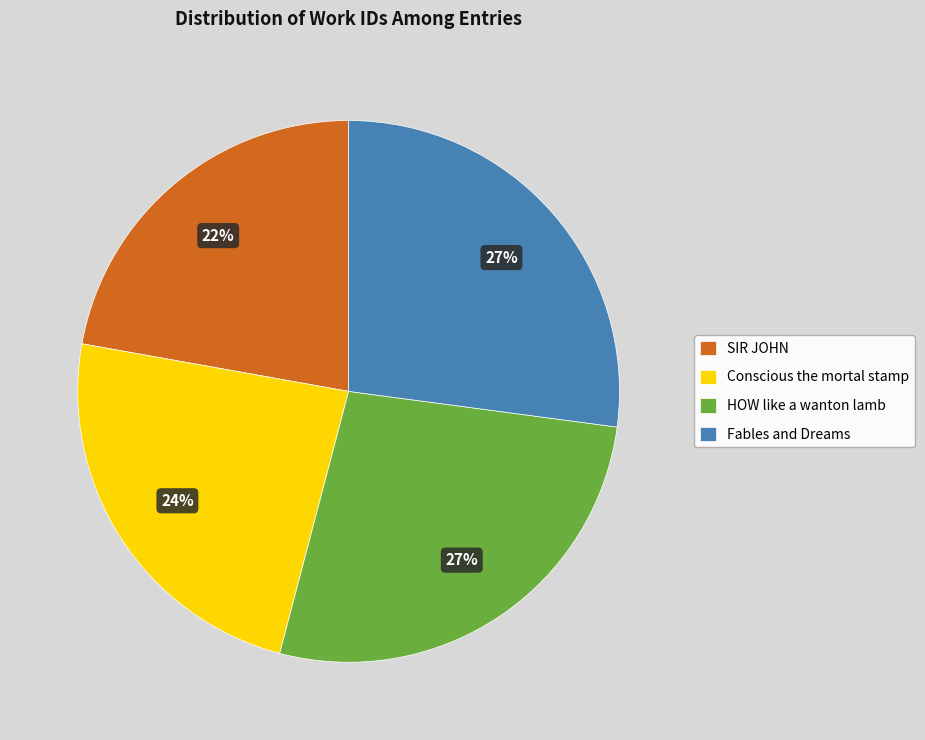

True or false: HOW like a wanton lamb accounts for 27% of the total.

True